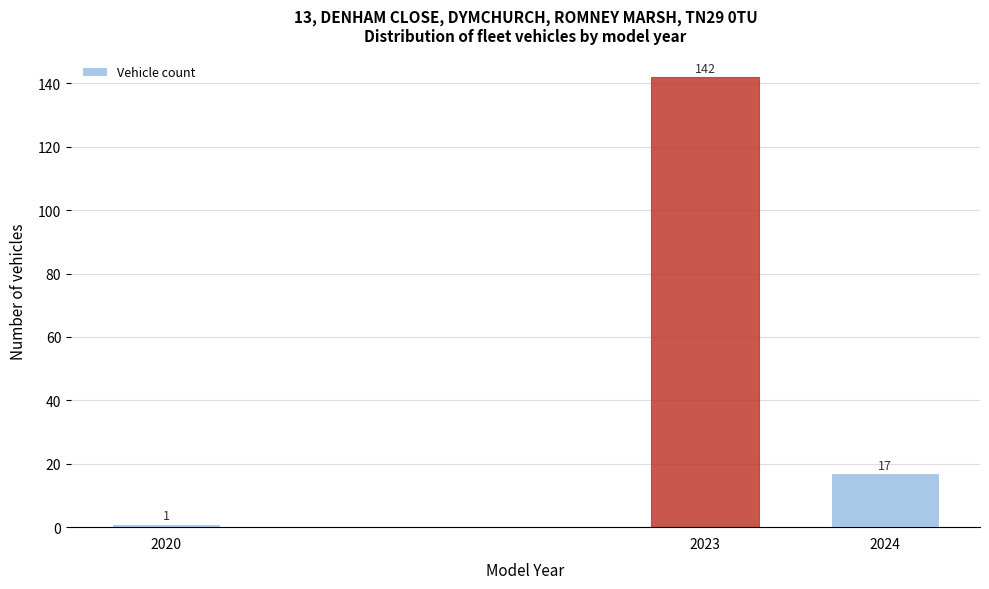

Reading right to left, transcribe all the data shown in this chart.

2024=17	2023=142	2020=1